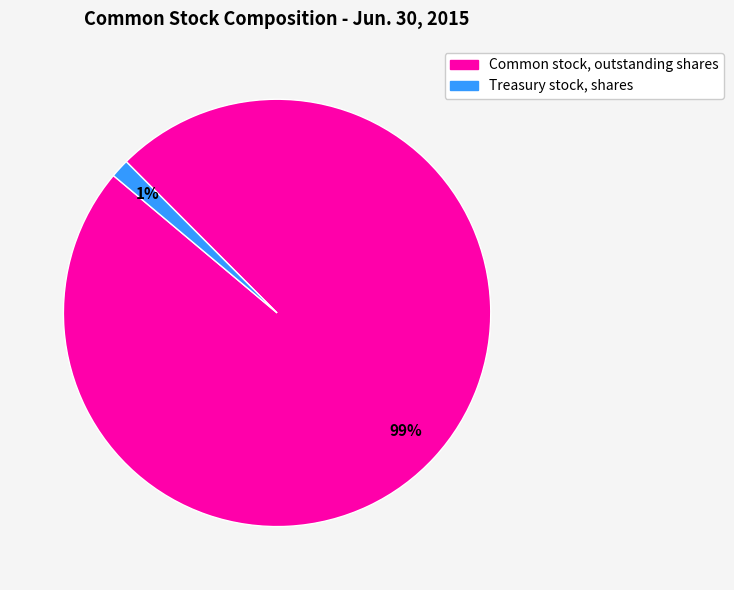

Which category accounts for the majority?

Common stock, outstanding shares